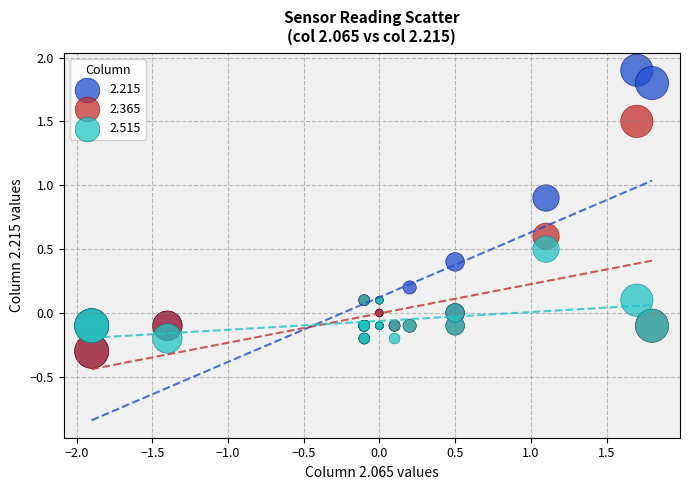

What are all the series names shown in the legend?

2.215, 2.365, 2.515